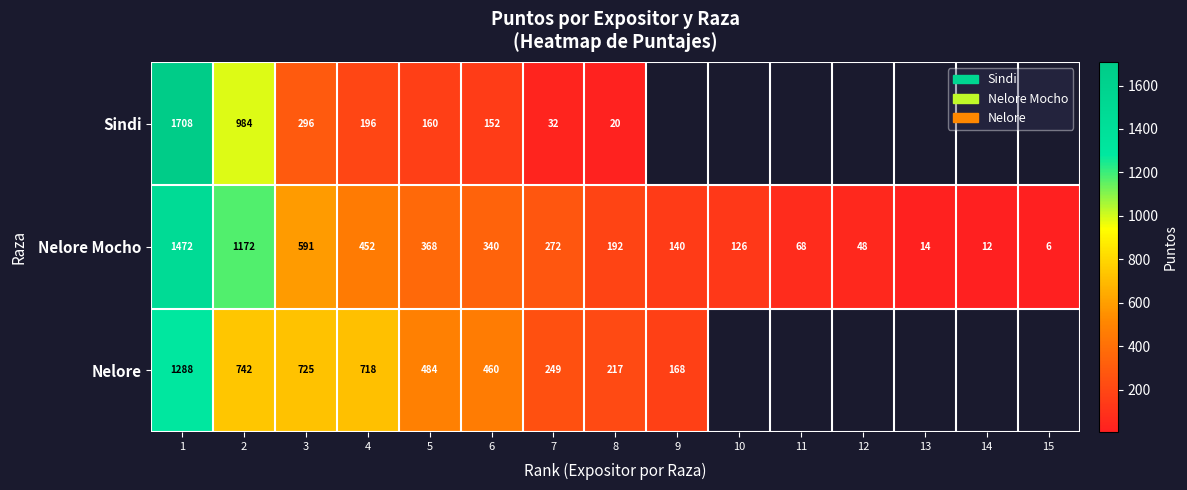

At which label does Nelore Mocho reach its minimum?

15